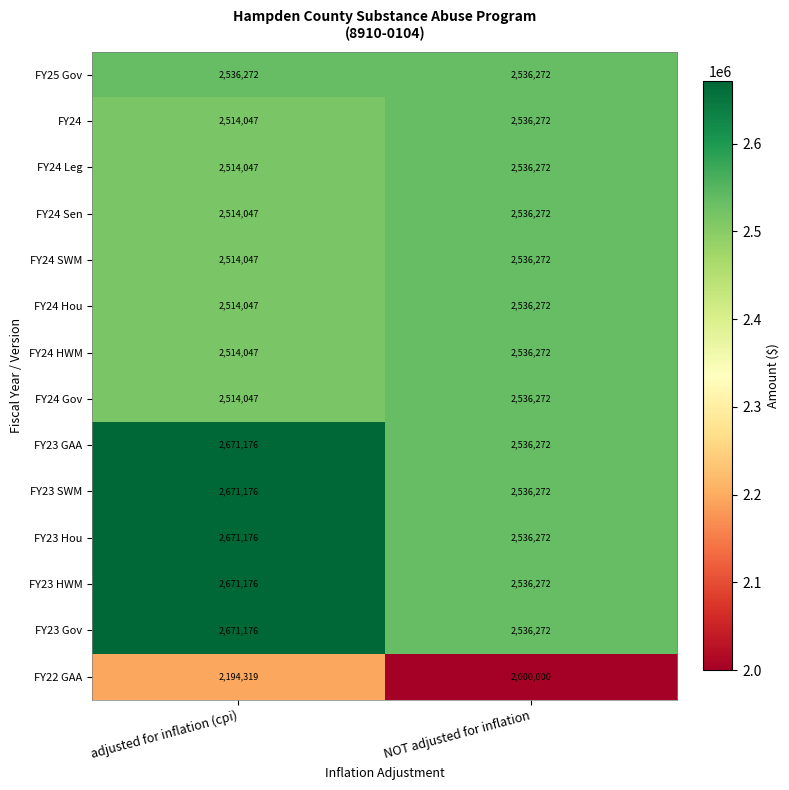

What is the difference between the FY23 HWM values at NOT adjusted for inflation and adjusted for inflation (cpi)?

134904